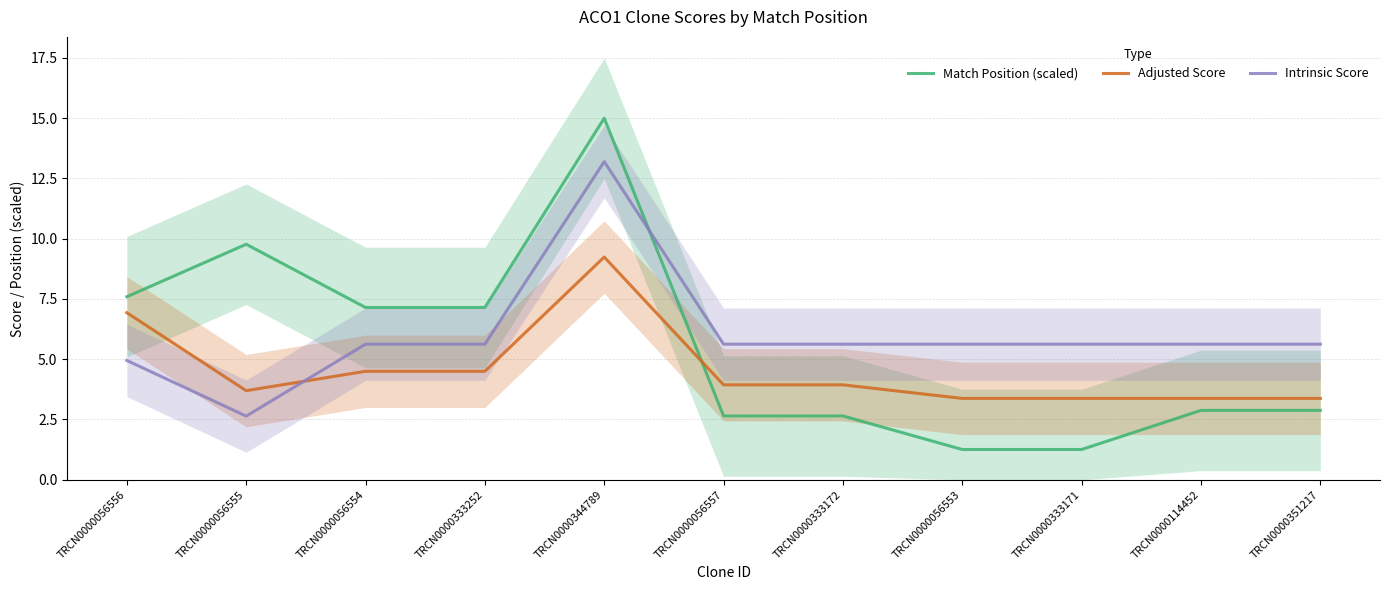

At which label does Intrinsic Score reach its peak?

TRCN0000344789